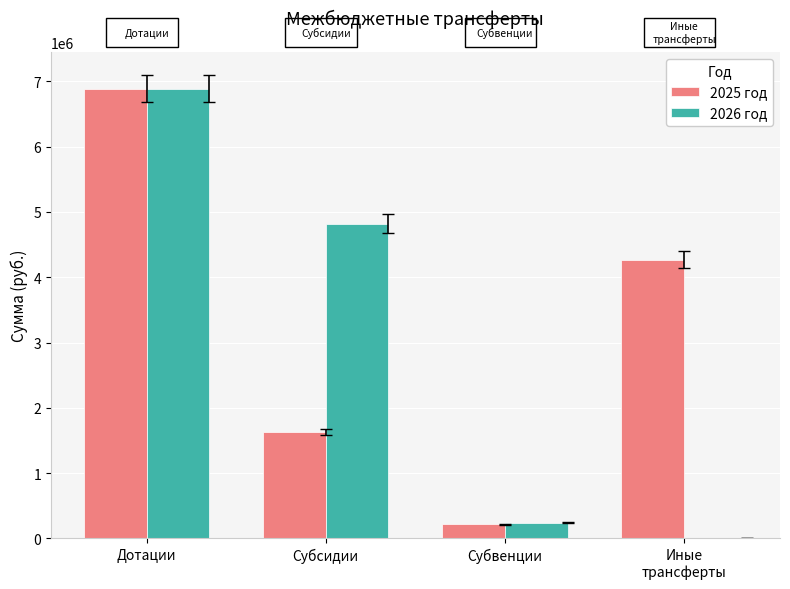

What is the average value of the 2025 год series?

3250643.7